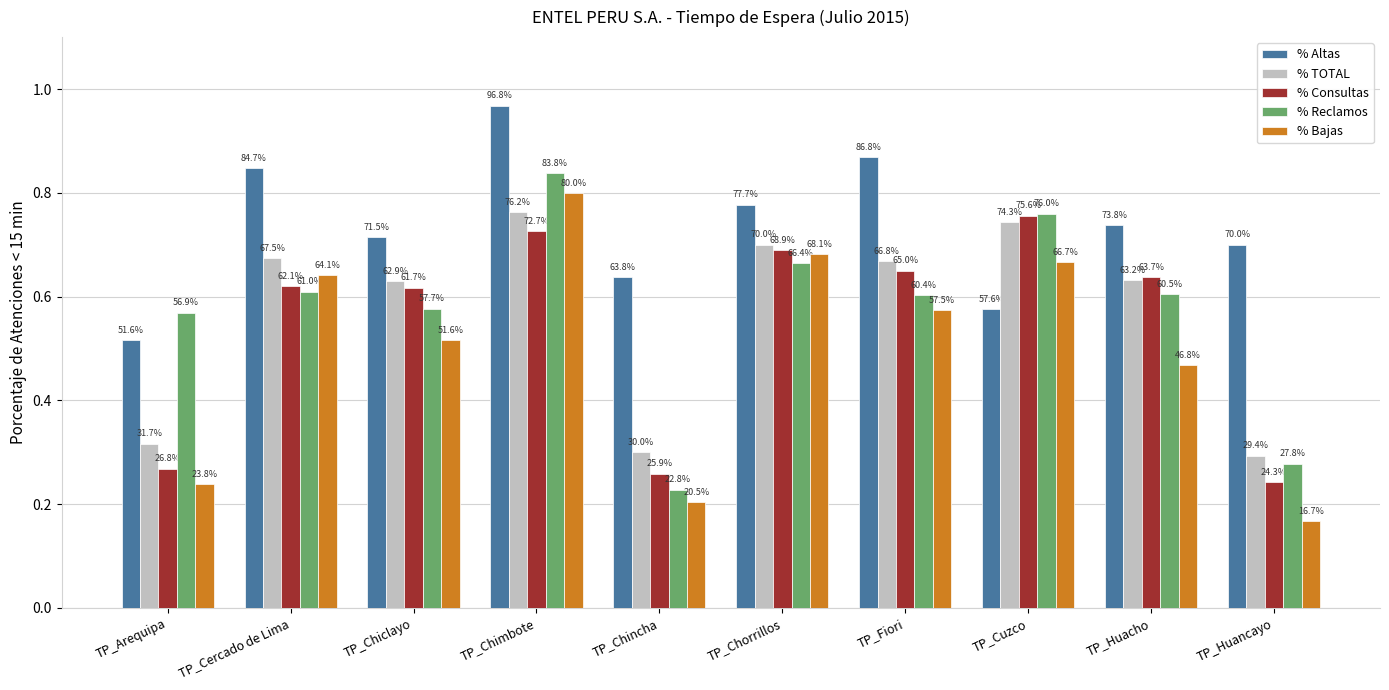

What is the minimum value for % Bajas?

0.2